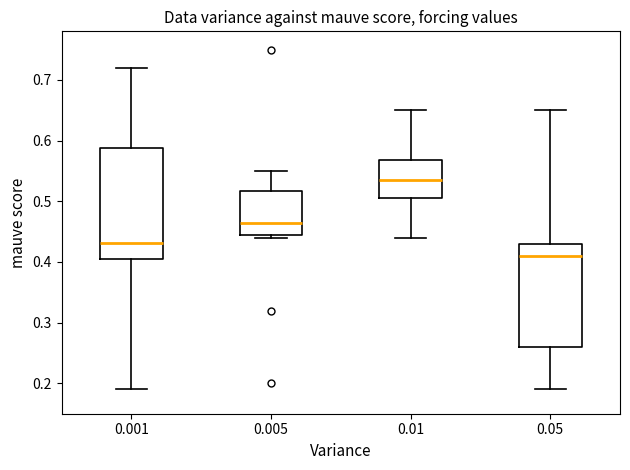

Where does the upper whisker of the box at x = 0.001 end on the y-axis? The values are not printed on the chart, so give them approximately, as read against the axis.

0.72